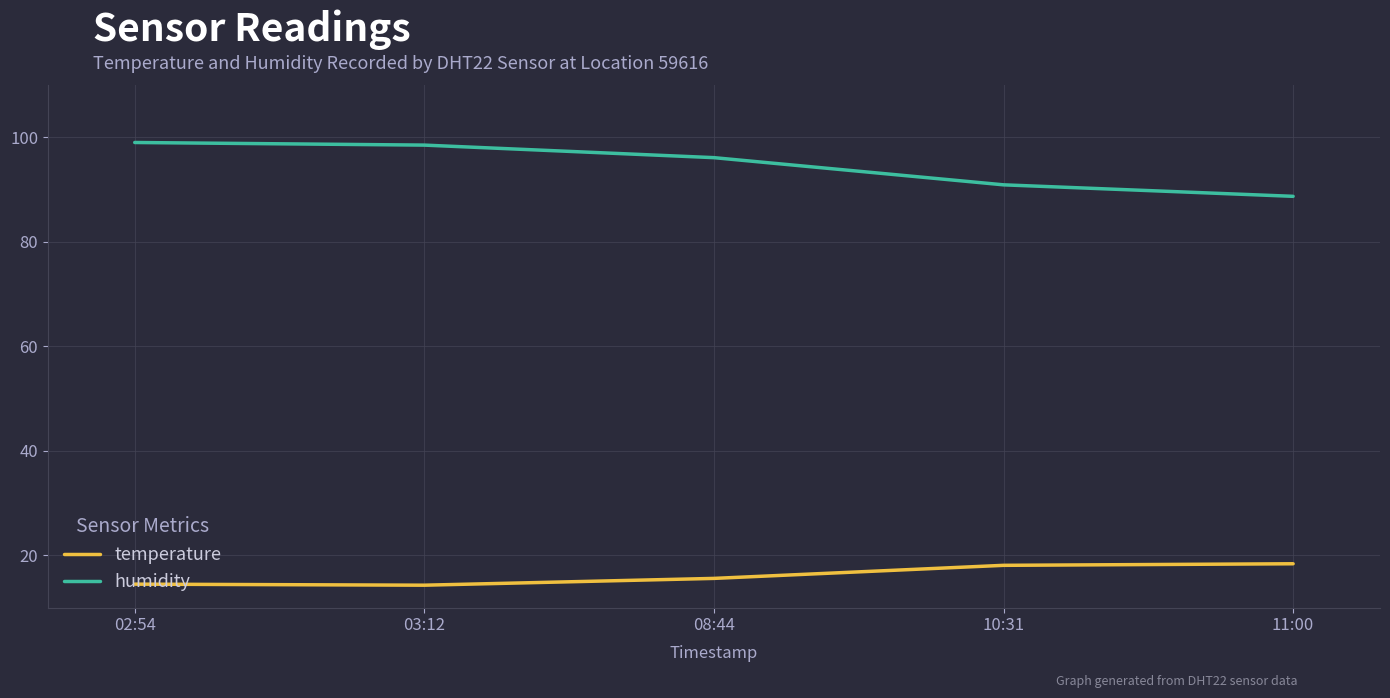

True or false: humidity has a value of 99.0 at 02:54.

True